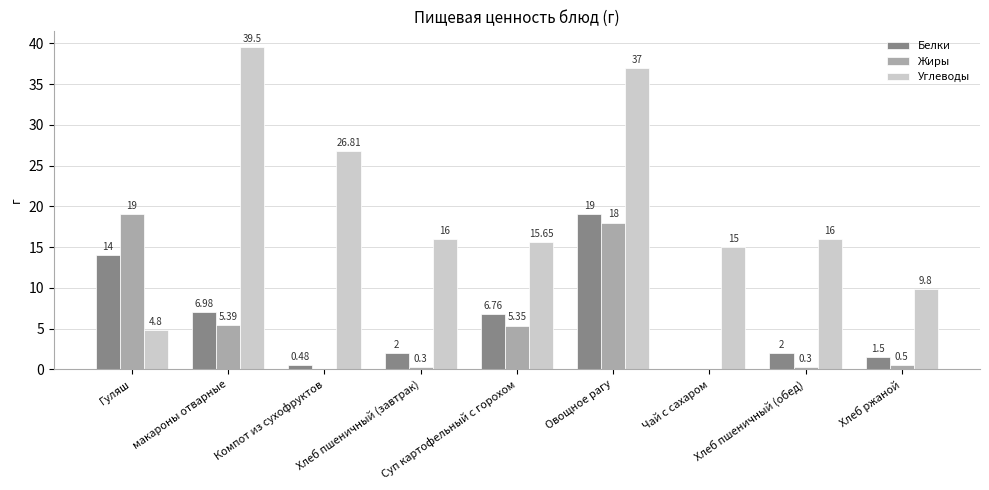

At which category is the sum across all series the highest?

Овощное рагу